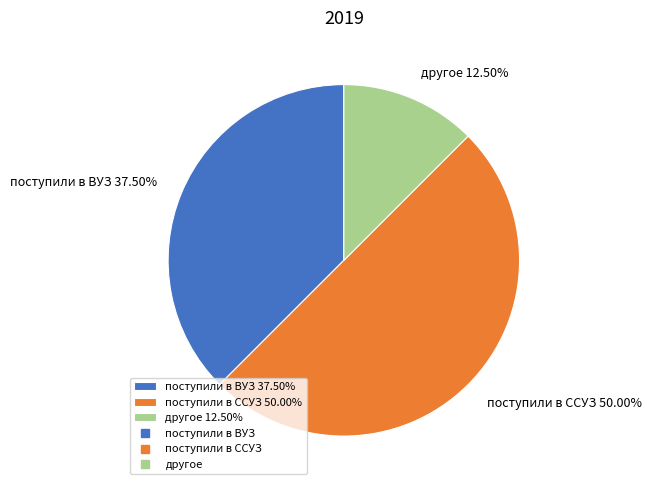

How many segments does this pie chart have?

3